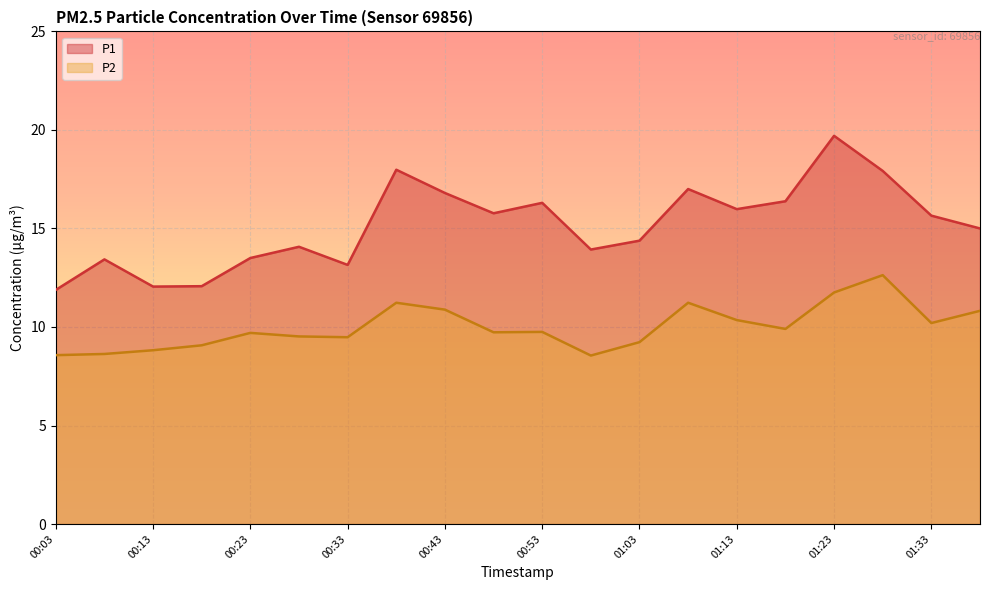

True or false: P1 has more than 2 points higher than both neighbors.

True